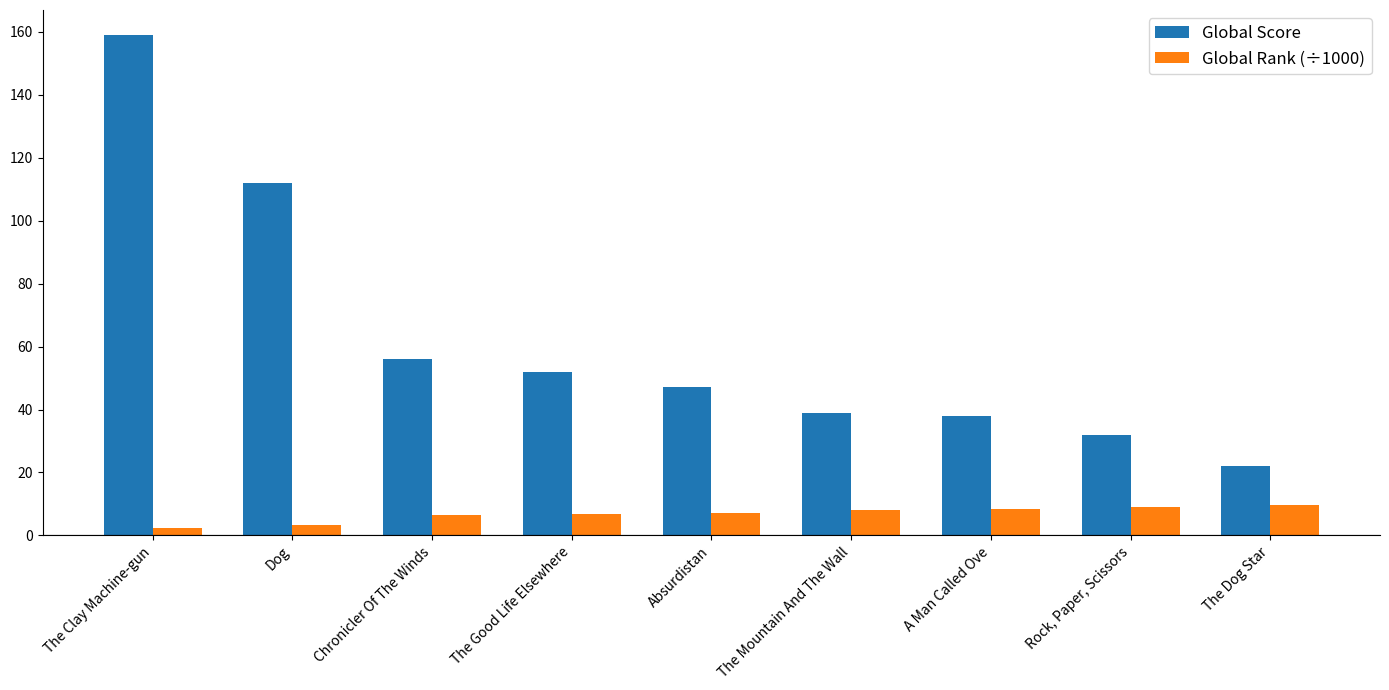

What is the total value across all series at Absurdistan?

54.0